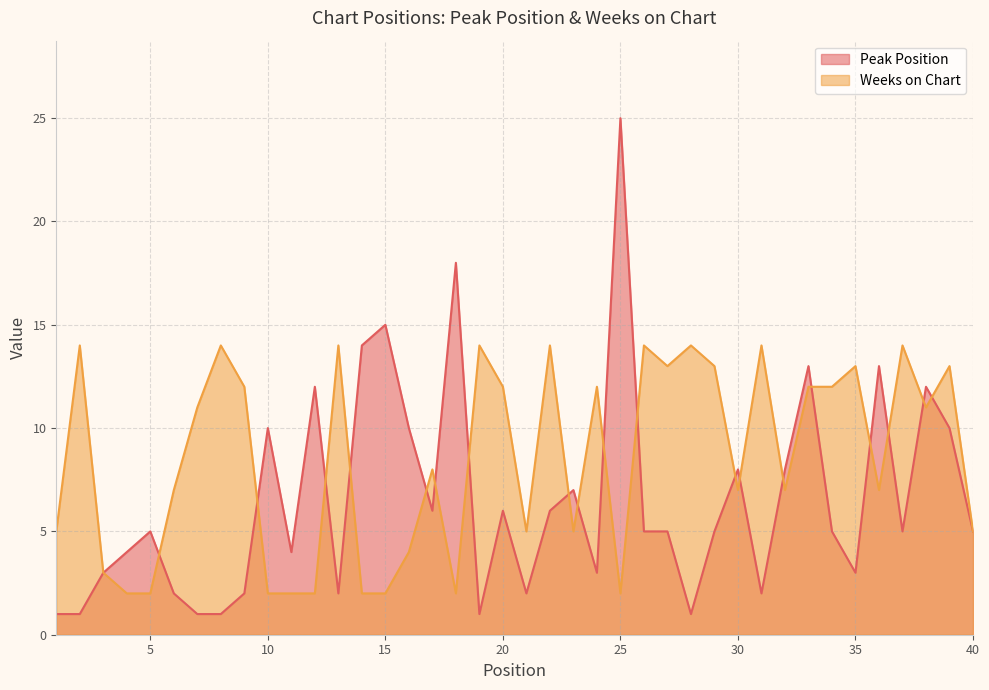

Reading left to right, extract all data points from this chart.

Peak Position: 1=1	2=1	3=3	4=4	5=5	6=2	7=1	8=1	9=2	10=10	11=4	12=12	13=2	14=14	15=15	16=10	17=6	18=18	19=1	20=6	21=2	22=6	23=7	24=3	25=25	26=5	27=5	28=1	29=5	30=8	31=2	32=8	33=13	34=5	35=3	36=13	37=5	38=12	39=10	40=5
Weeks on Chart: 1=5	2=14	3=3	4=2	5=2	6=7	7=11	8=14	9=12	10=2	11=2	12=2	13=14	14=2	15=2	16=4	17=8	18=2	19=14	20=12	21=5	22=14	23=5	24=12	25=2	26=14	27=13	28=14	29=13	30=7	31=14	32=7	33=12	34=12	35=13	36=7	37=14	38=11	39=13	40=5